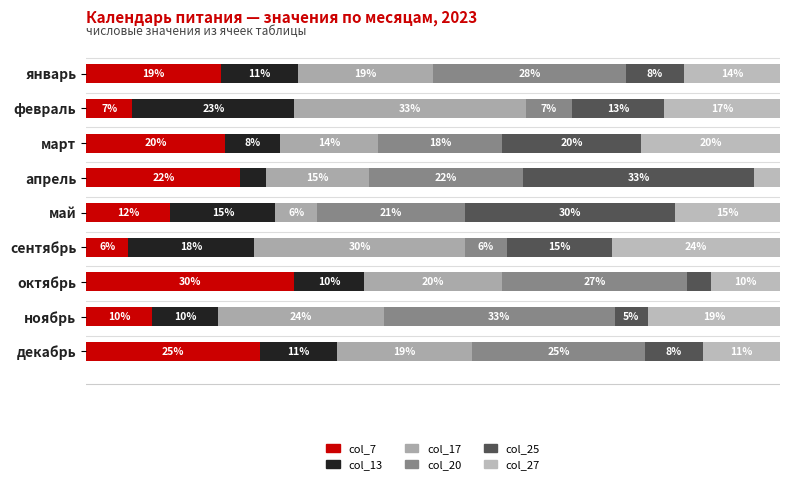

What is the difference between the maximum and second lowest values in the col_7 series?

23.3